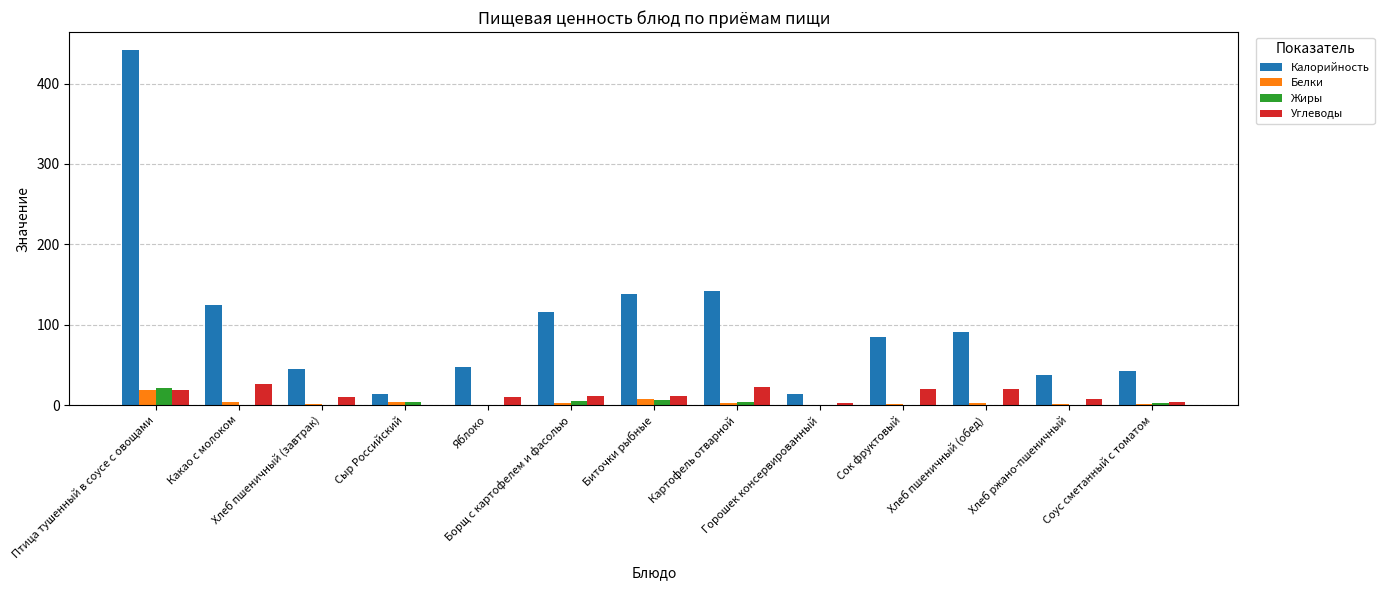

What is the spread (max minus min) of values at Хлеб пшеничный (завтрак)?

45.1